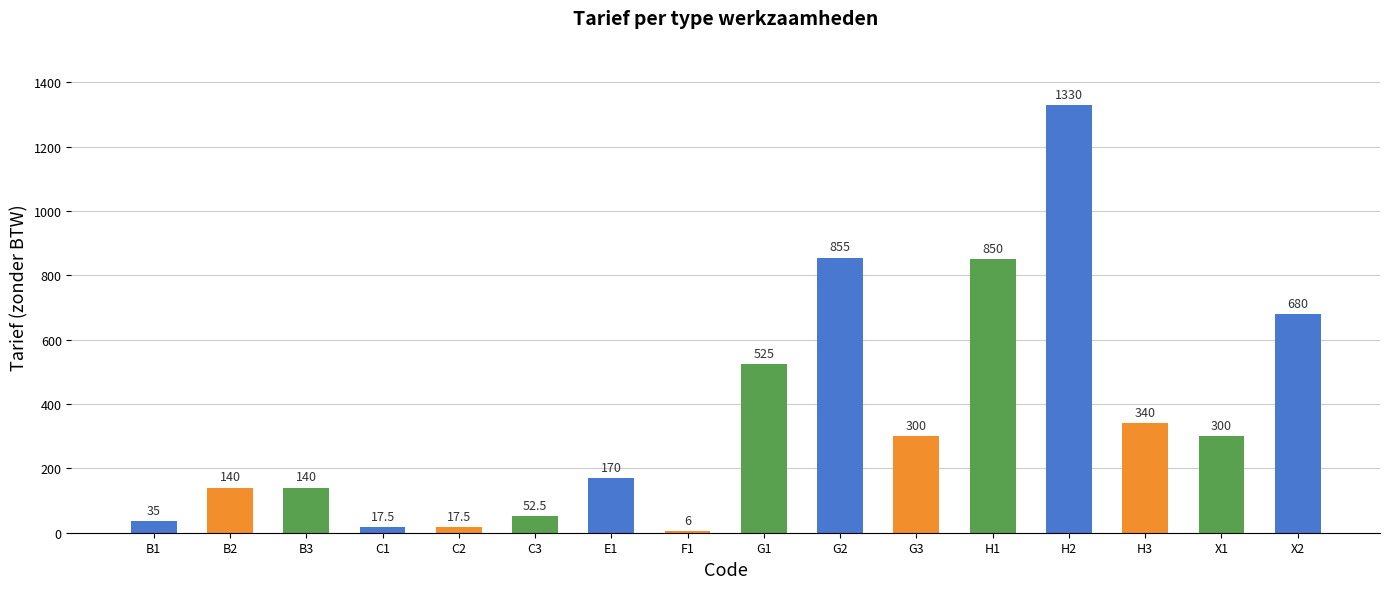

Reading right to left, extract all data points from this chart.

X2=680.0	X1=300.0	H3=340.0	H2=1330.0	H1=850.0	G3=300.0	G2=855.0	G1=525.0	F1=6.0	E1=170.0	C3=52.5	C2=17.5	C1=17.5	B3=140.0	B2=140.0	B1=35.0